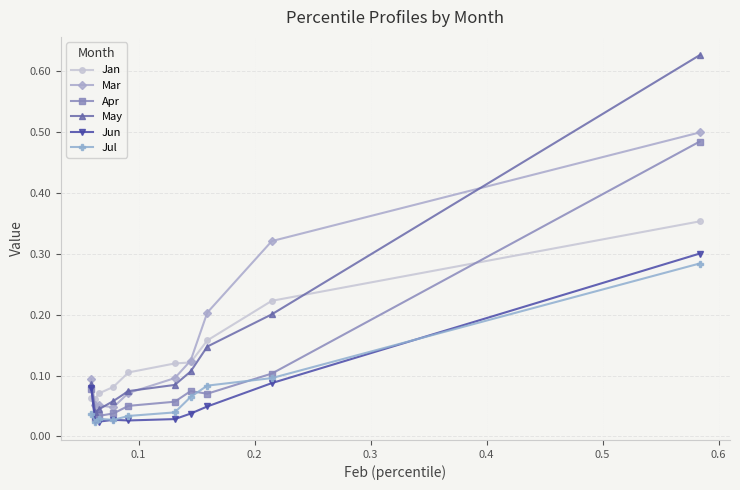

Count the Mar values in the range 0 to 1.

10